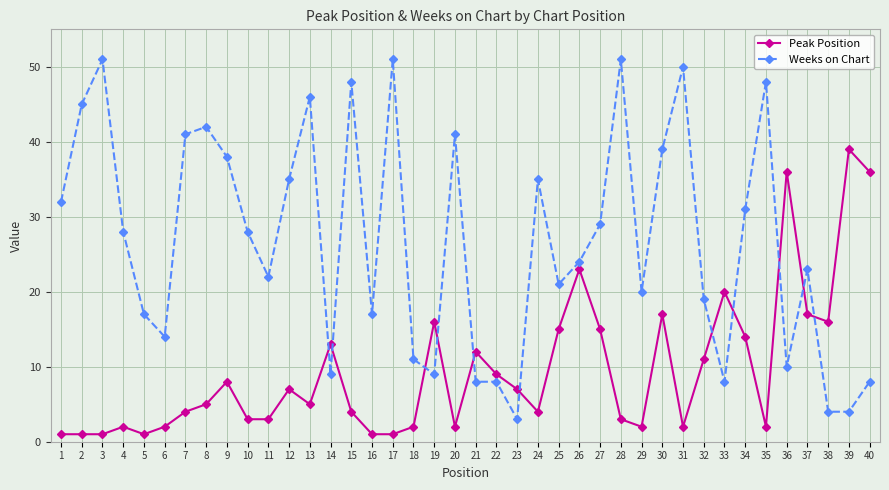

Reading left to right, transcribe all the data shown in this chart.

Peak Position: 1	1	1	2	1	2	4	5	8	3	3	7	5	13	4	1	1	2	16	2	12	9	7	4	15	23	15	3	2	17	2	11	20	14	2	36	17	16	39	36
Weeks on Chart: 32	45	51	28	17	14	41	42	38	28	22	35	46	9	48	17	51	11	9	41	8	8	3	35	21	24	29	51	20	39	50	19	8	31	48	10	23	4	4	8